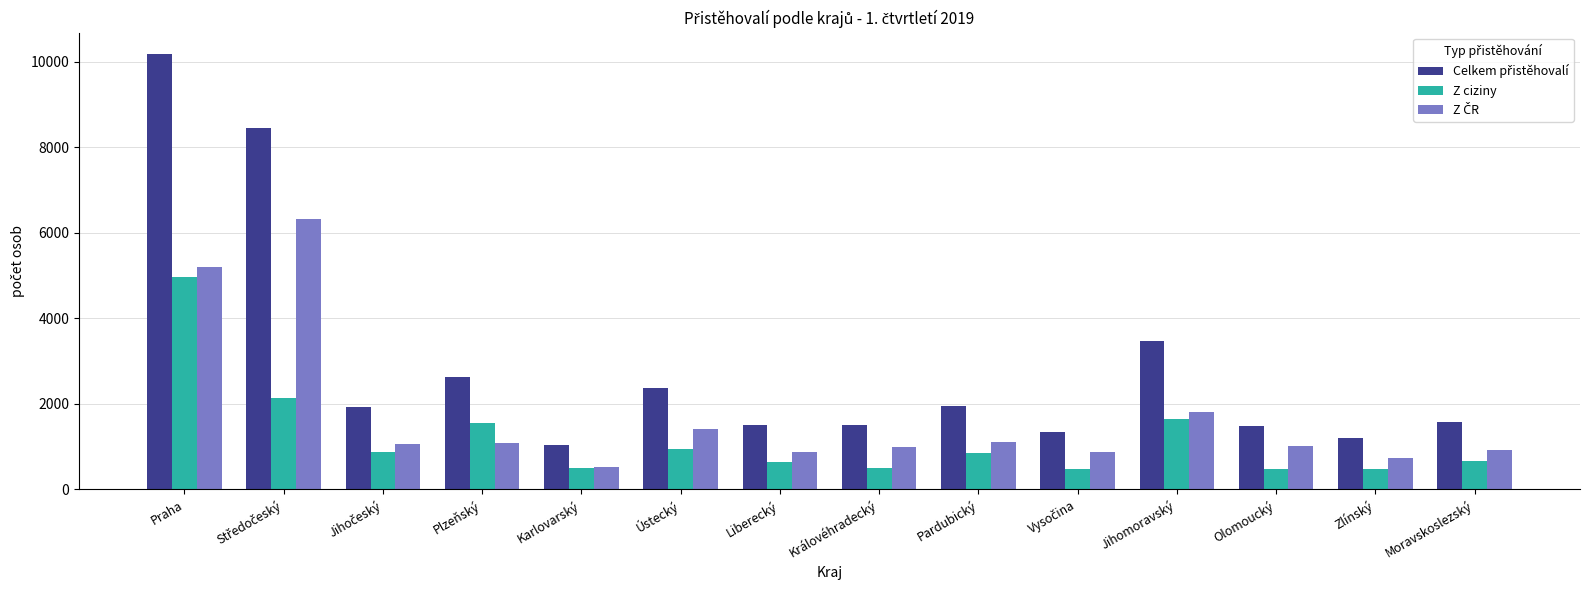

At which category is the sum across all series the highest?

Praha